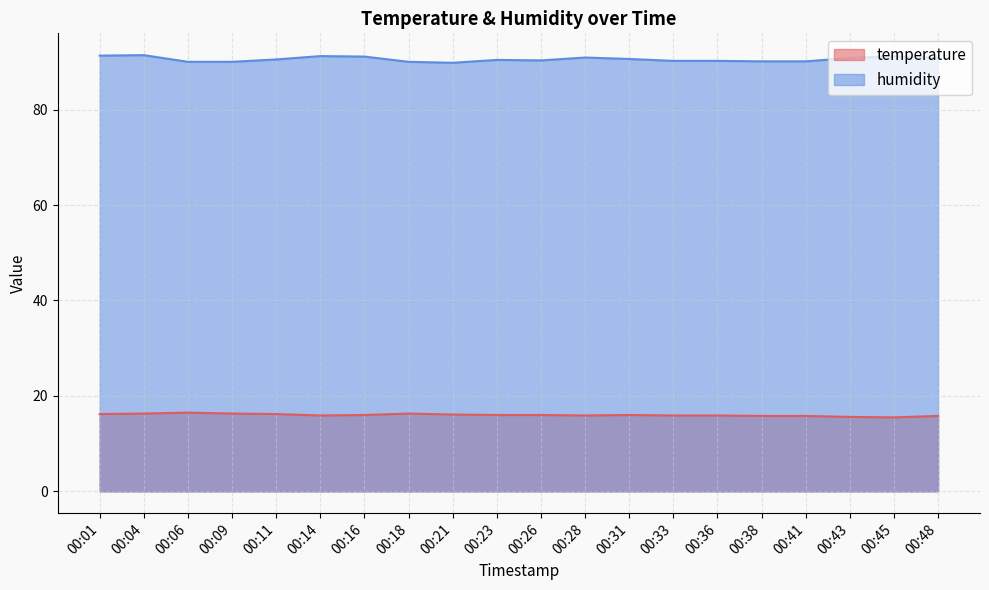

True or false: temperature has a value of 7.9 at 00:11.

False